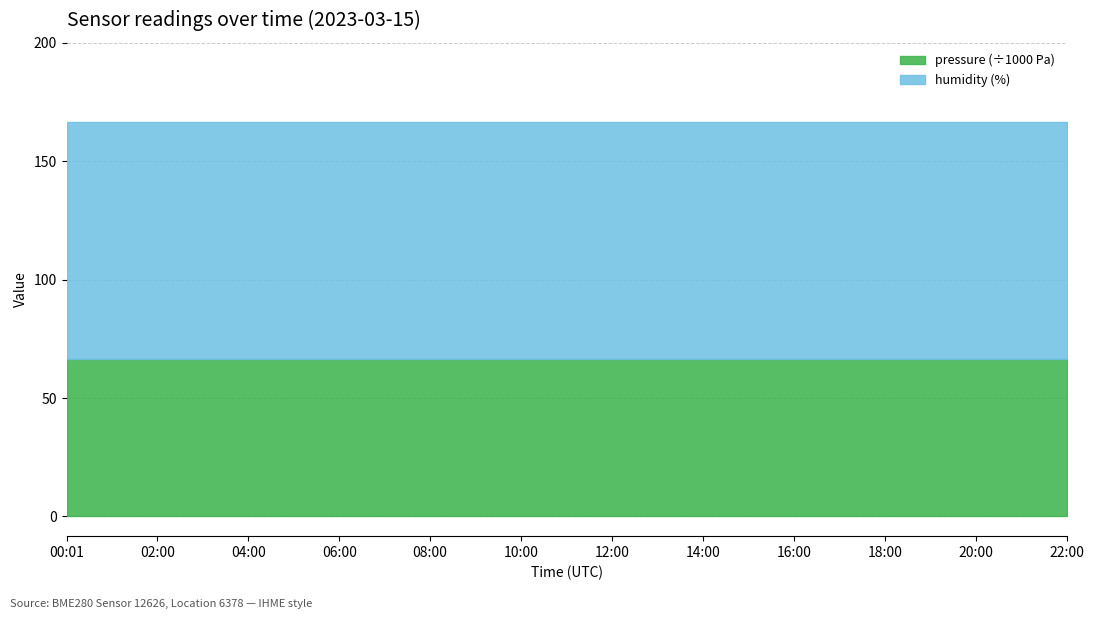

The pressure (÷1000 Pa) series shows 13.6 at 10:00. True or false?

False